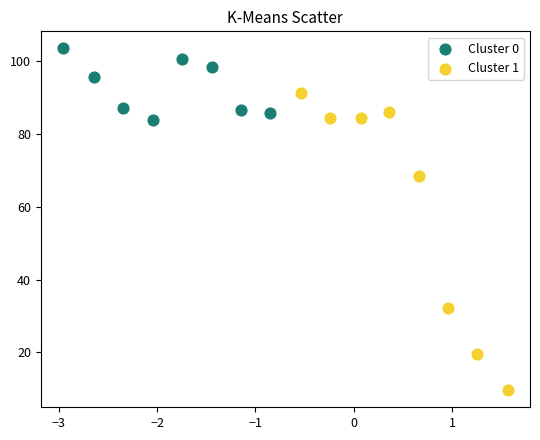

Which series has the widest spread of Y values?

Cluster 1